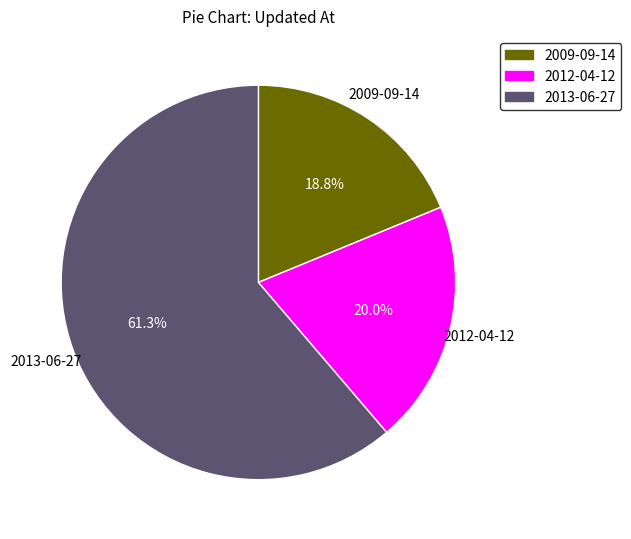

Do 2012-04-12 and 2009-09-14 together represent more than half of the pie?

No